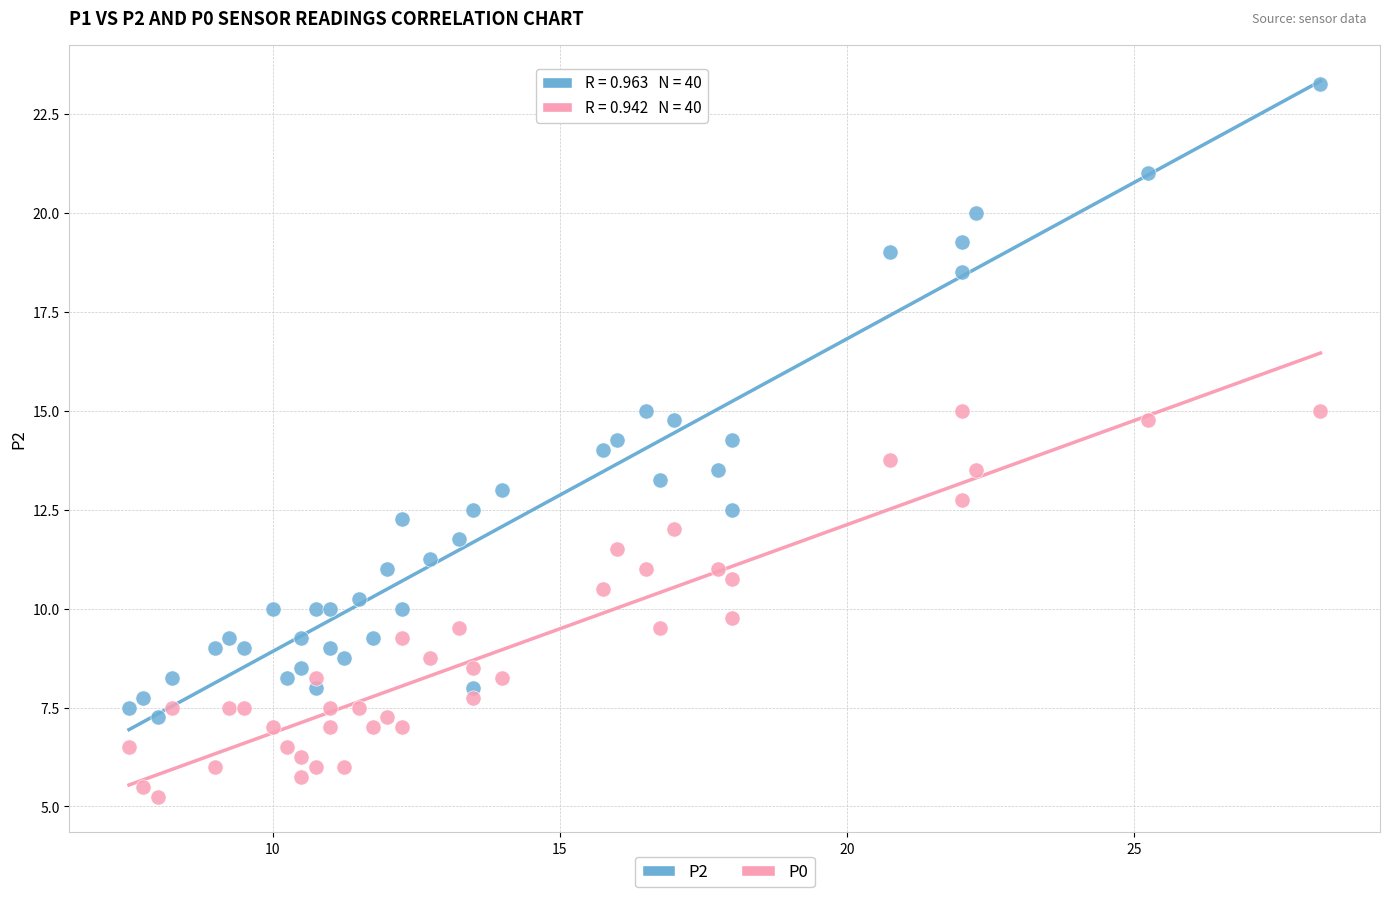

Across all data points, what is the range of X values (max minus min)?

20.8